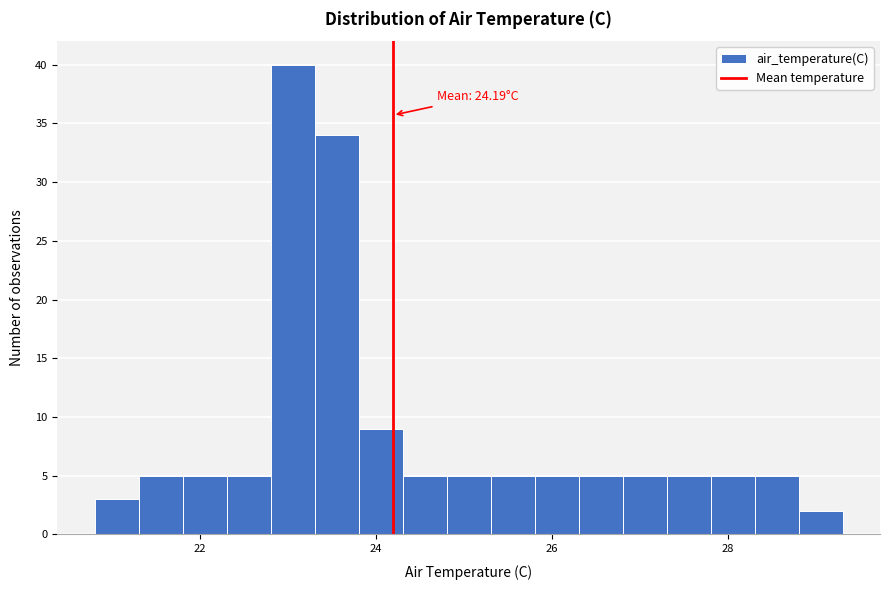

Around what value on the x-axis is the tallest bar? Give the approximate position of its centre, as read against the axis.

23.0